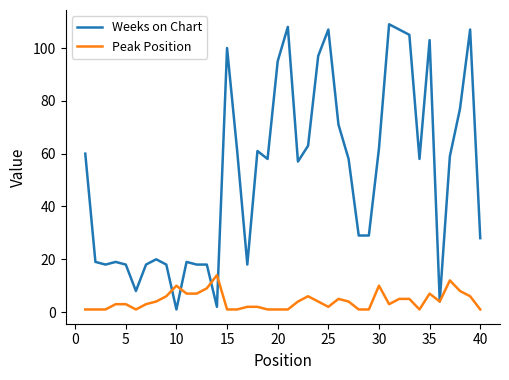

What are all the series names shown in the legend?

Weeks on Chart, Peak Position